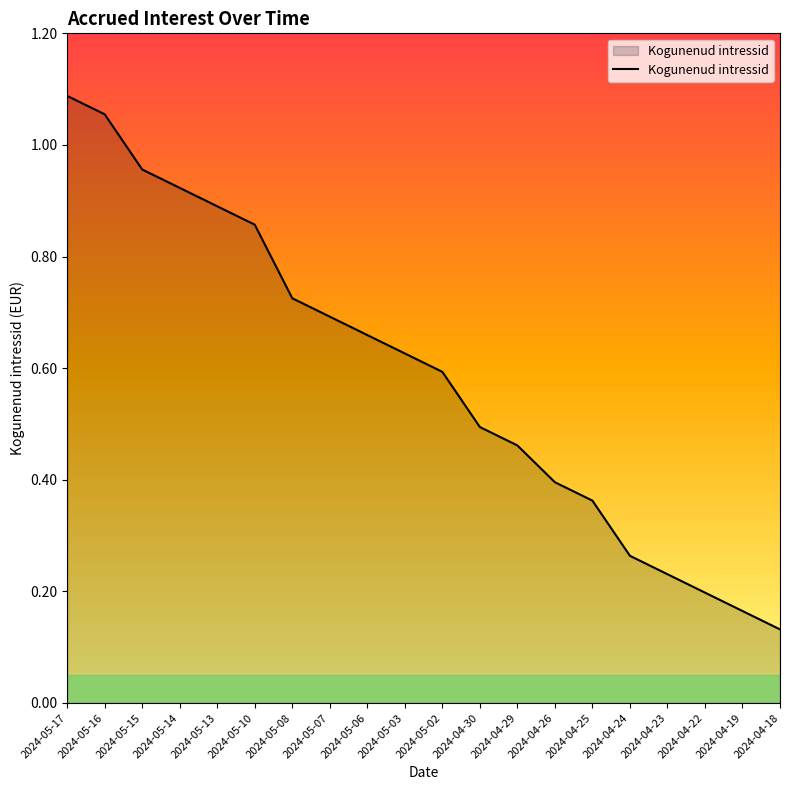

Which category has the highest value across all series?

2024-05-17